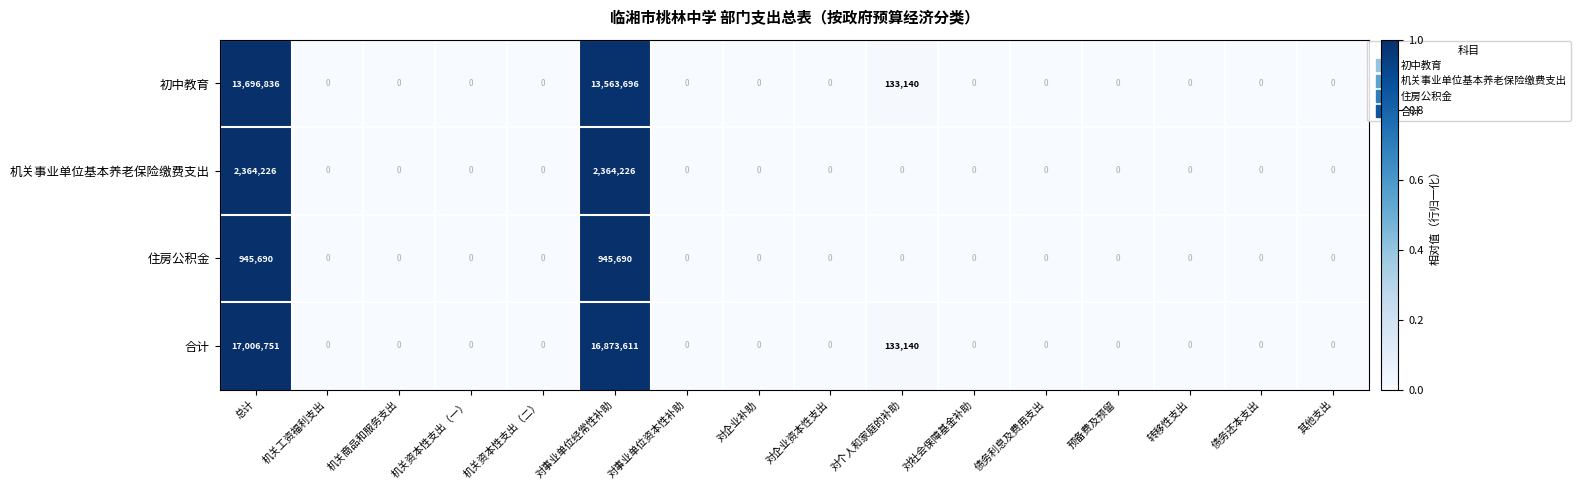

Is it true that 机关事业单位基本养老保险缴费支出 equals 1485023 at 总计?

False